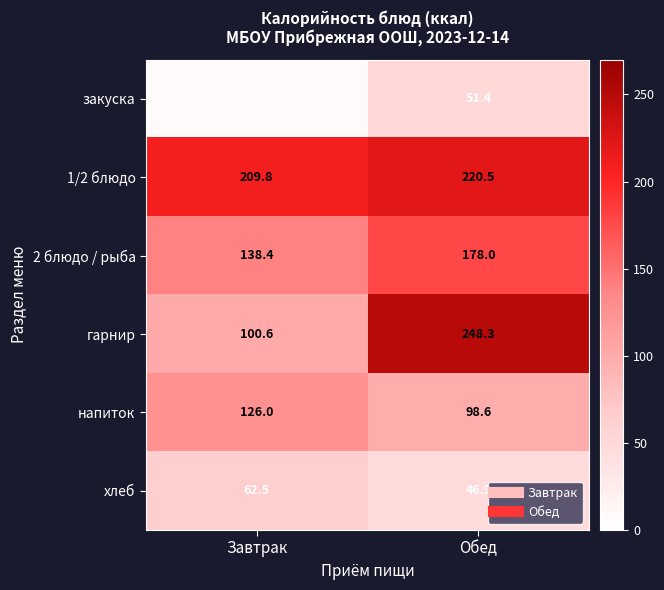

True or false: 2 блюдо / рыба has a value of 138.4 at Завтрак.

True